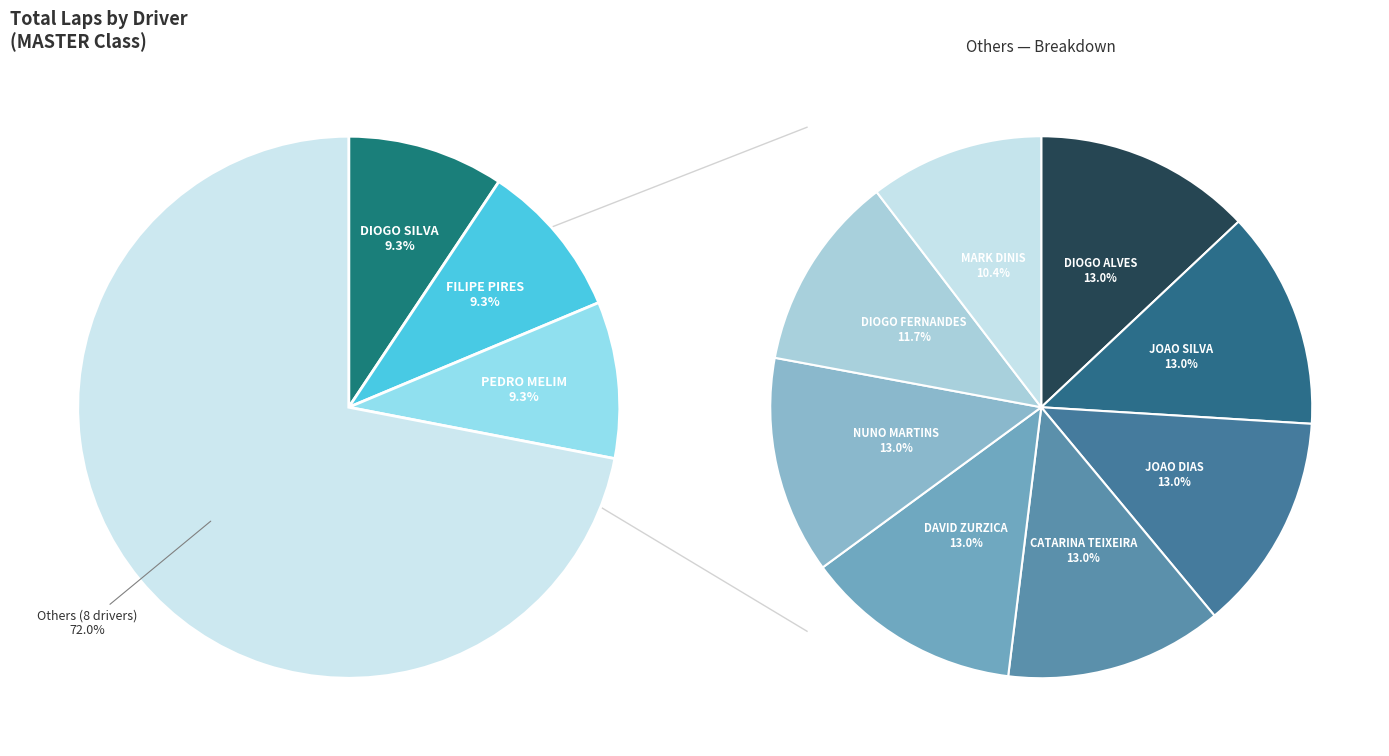

Is DIOGO SILVA the majority of the pie?

No